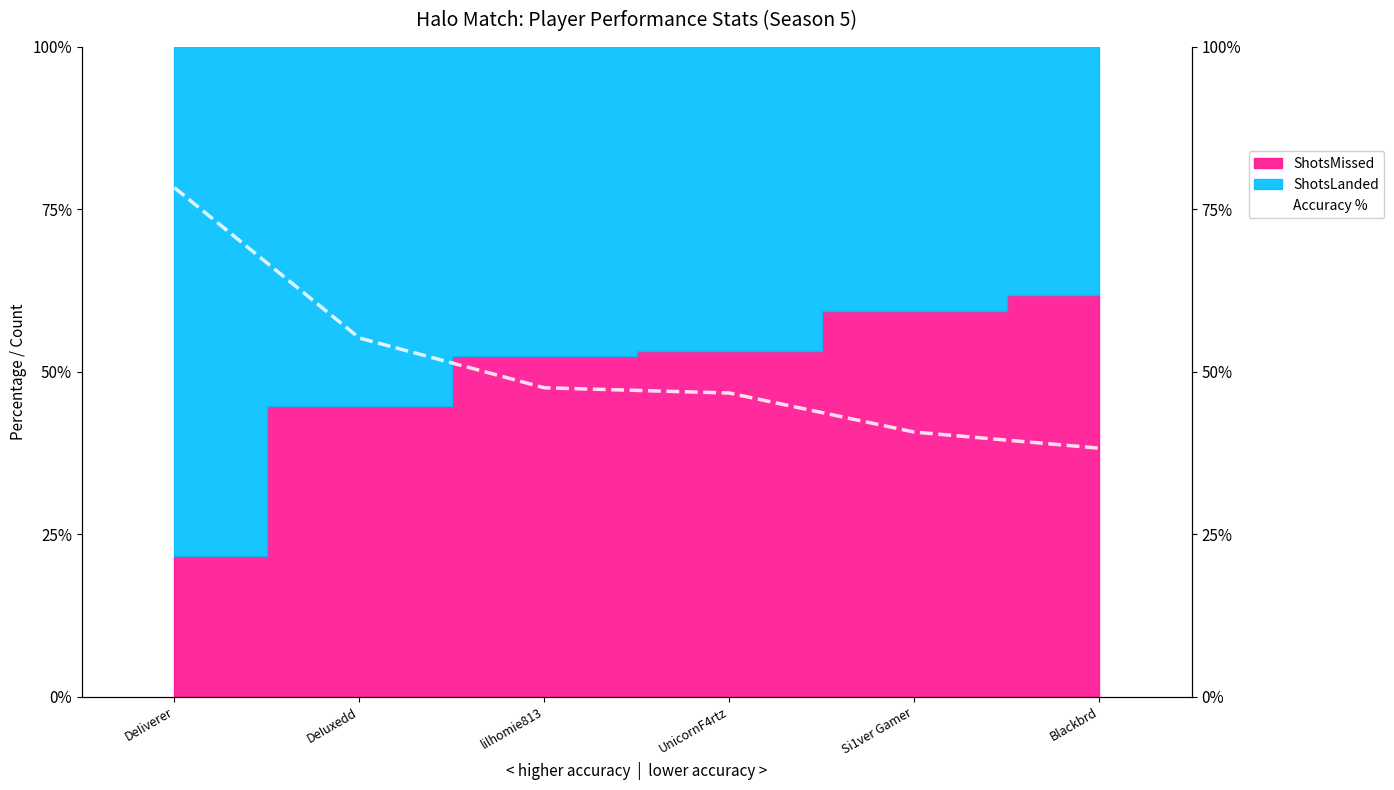

What is the sum of all values?

3.1